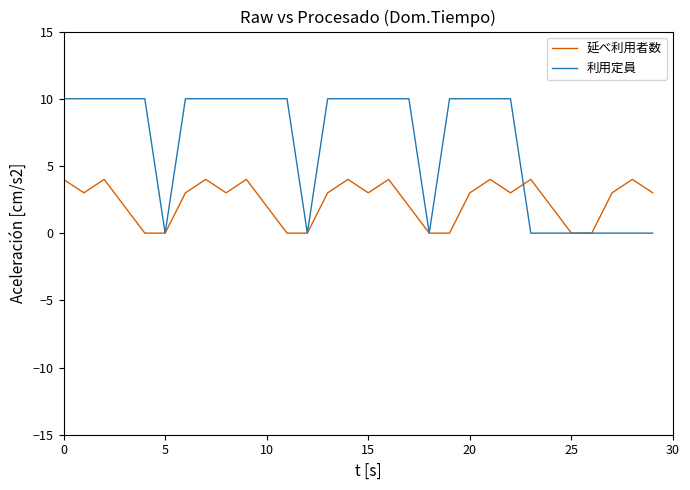

Reading right to left, what are all the values shown in this chart?

延べ利用者数: 3	4	3	0	0	2	4	3	4	3	0	0	2	4	3	4	3	0	0	2	4	3	4	3	0	0	2	4	3	4
利用定員: 0	0	0	0	0	0	0	10	10	10	10	0	10	10	10	10	10	0	10	10	10	10	10	10	0	10	10	10	10	10